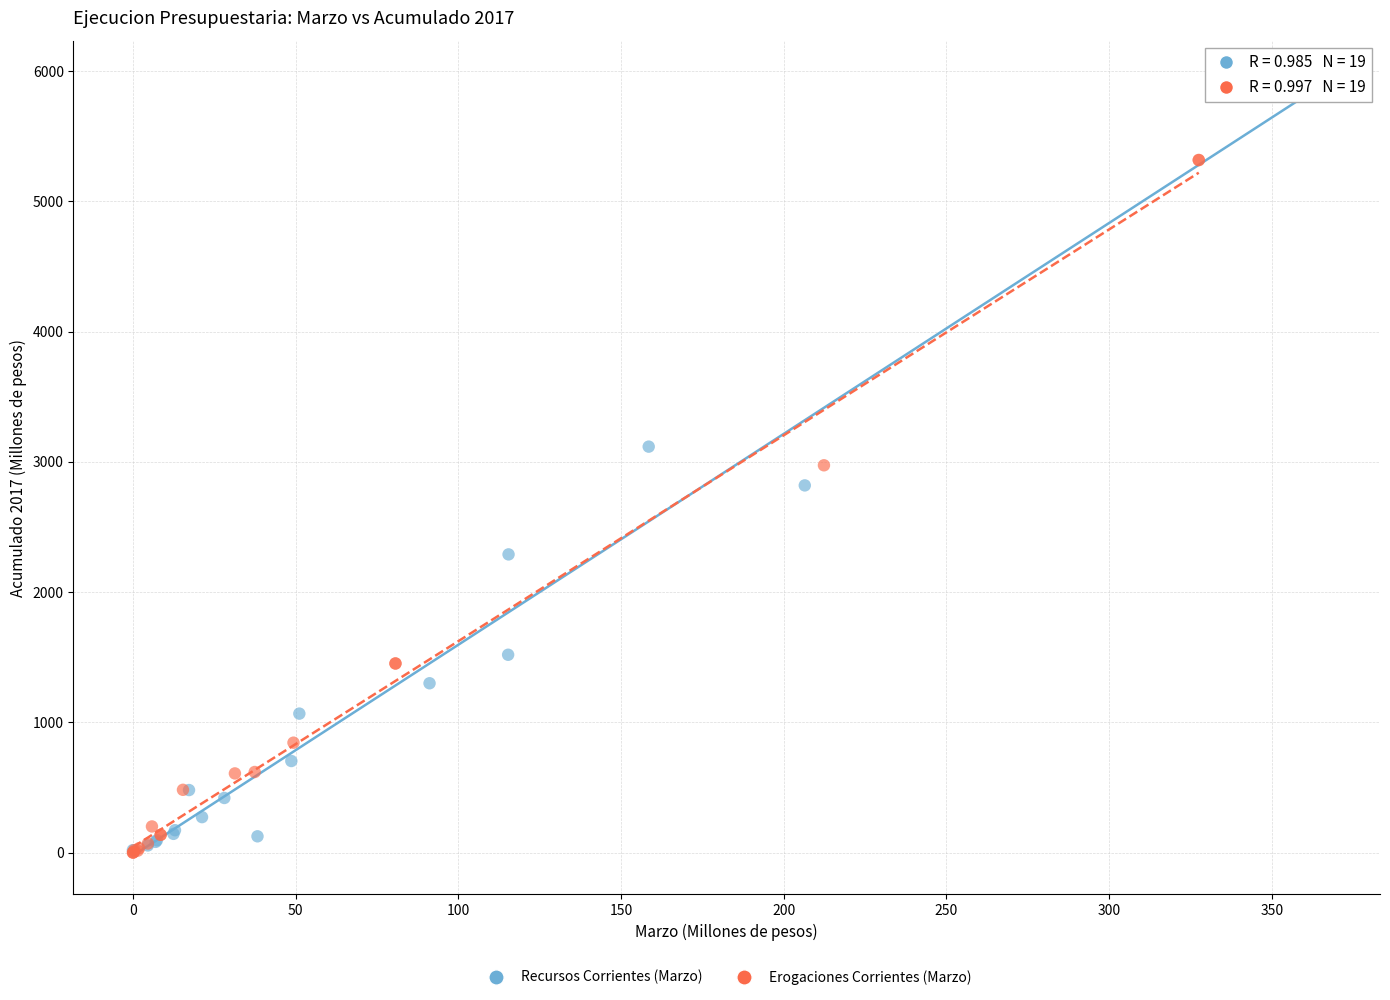

Which series contains the highest Y value?

Recursos Corrientes (Marzo)